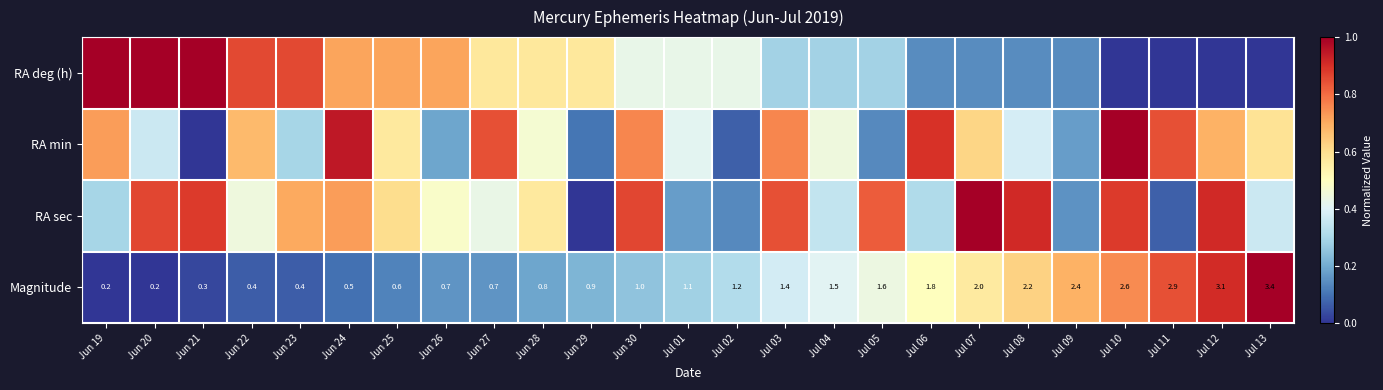

At how many categories does at least one series exceed 0?

25